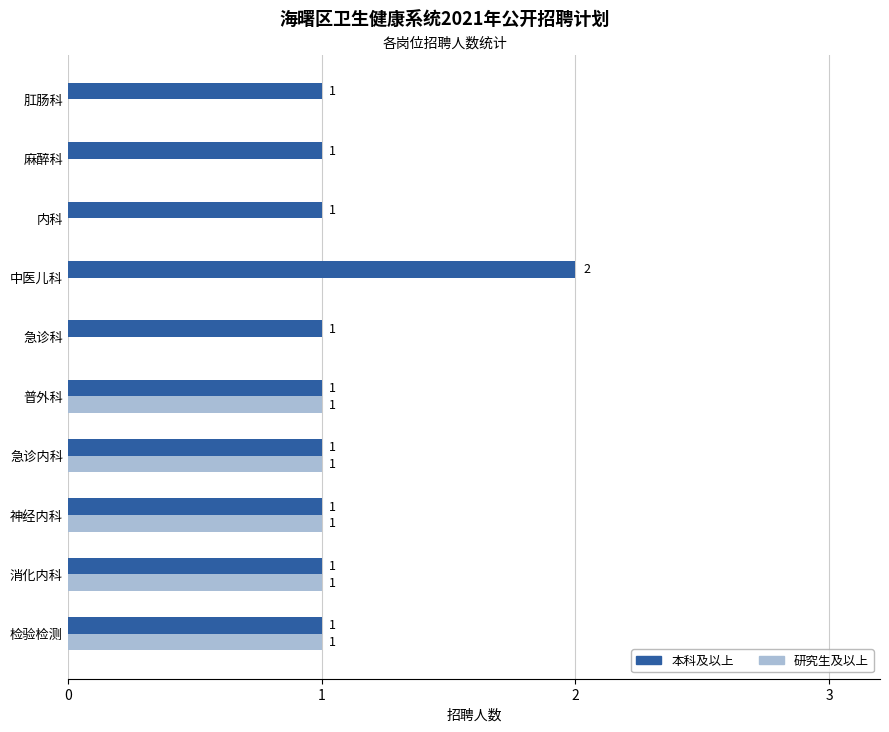

The 研究生及以上 series shows 1 at 急诊内科. True or false?

True